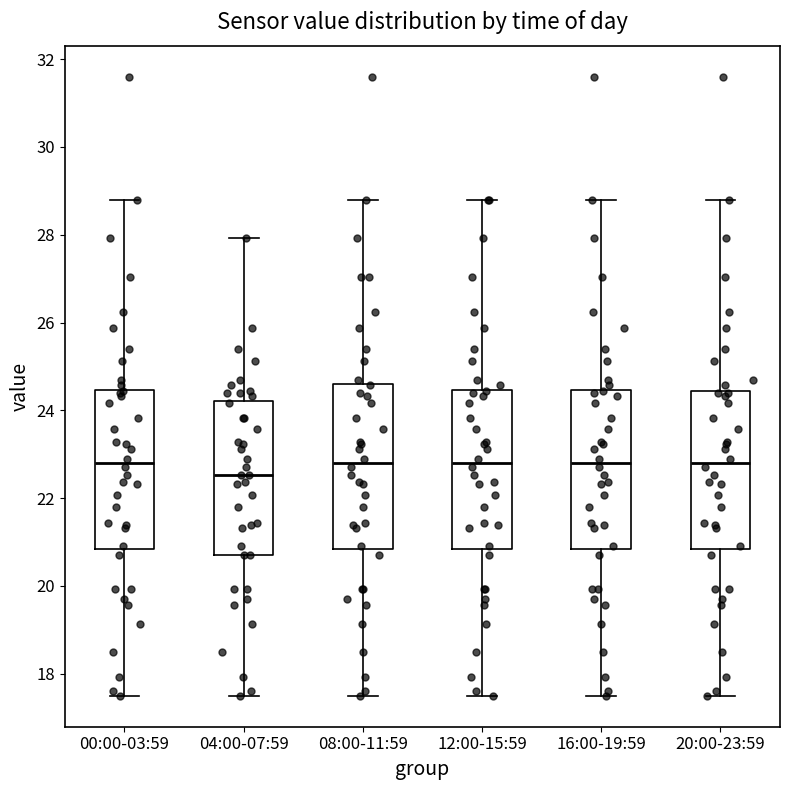

Reading left to right, transcribe this box plot: for each box, give where its median line is, the range the box spans, and where its two whiskers end, as read against the y-axis. The values are not printed on the chart, so give them approximately, as read against the axis.

00:00-03:59: median 22.8, box 20.8 to 24.4, whiskers 17.6 to 28.8
04:00-07:59: median 22.6, box 20.8 to 24.2, whiskers 17.6 to 28.0
08:00-11:59: median 22.8, box 20.8 to 24.6, whiskers 17.6 to 28.8
12:00-15:59: median 22.8, box 20.8 to 24.4, whiskers 17.6 to 28.8
16:00-19:59: median 22.8, box 20.8 to 24.4, whiskers 17.6 to 28.8
20:00-23:59: median 22.8, box 20.8 to 24.4, whiskers 17.6 to 28.8